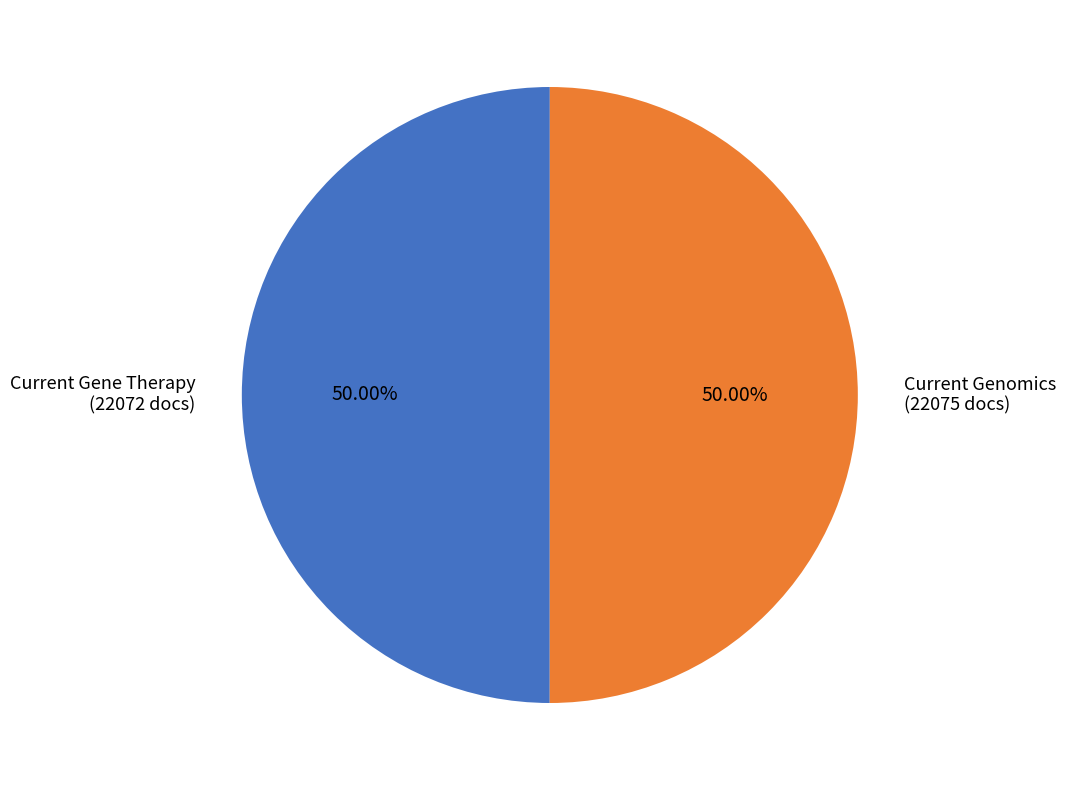

Do Current Genomics and Current Gene Therapy together represent more than half of the pie?

Yes